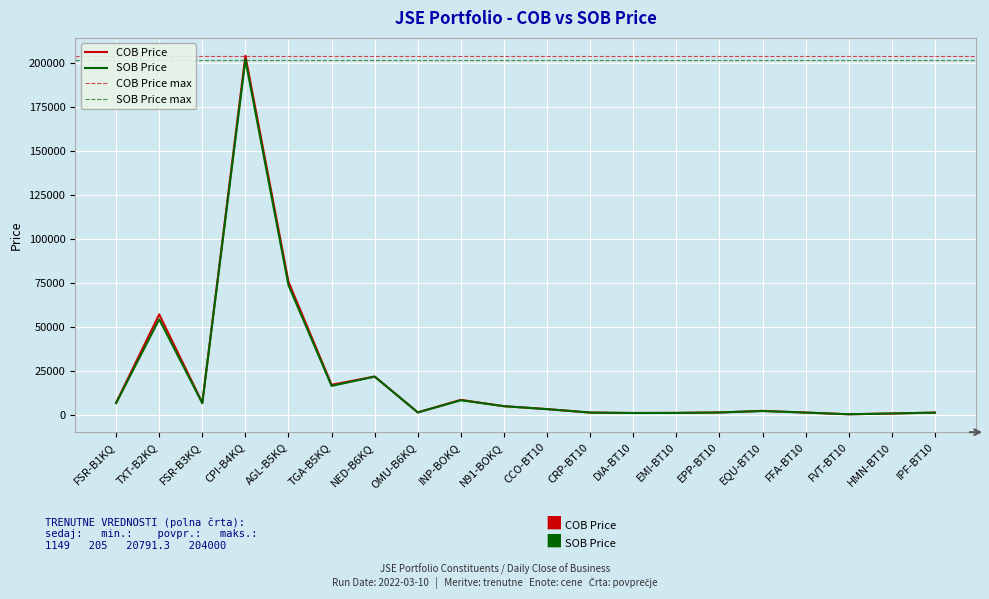

In COB Price, how many points are lower than both neighbors (excluding endpoints)?

5